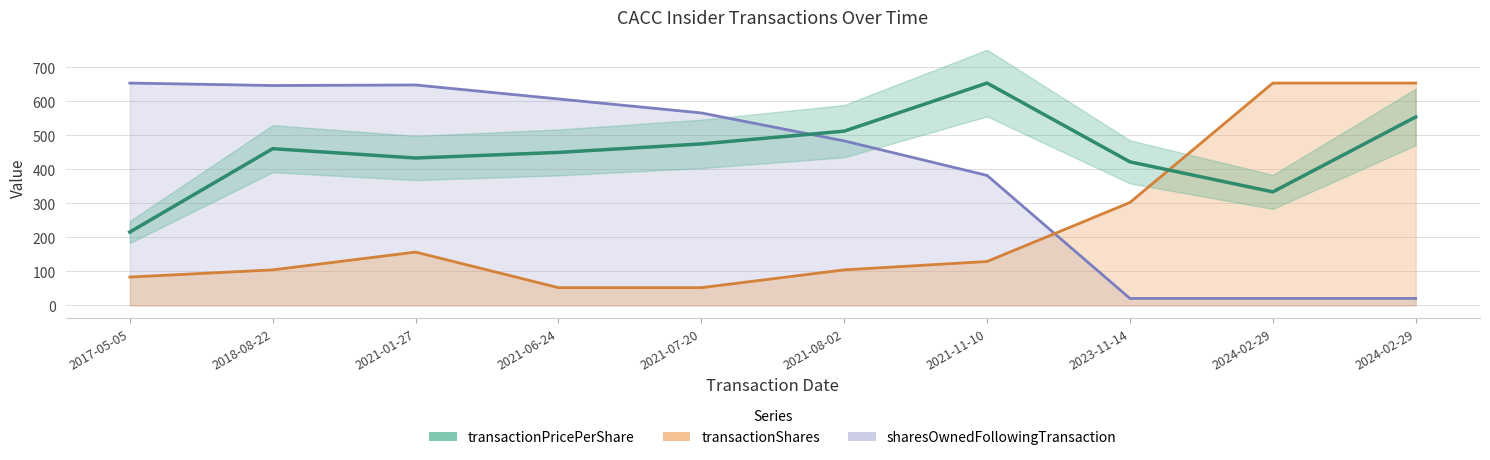

What is the change in value from 2018-08-22 to 2023-11-14?

-38.8